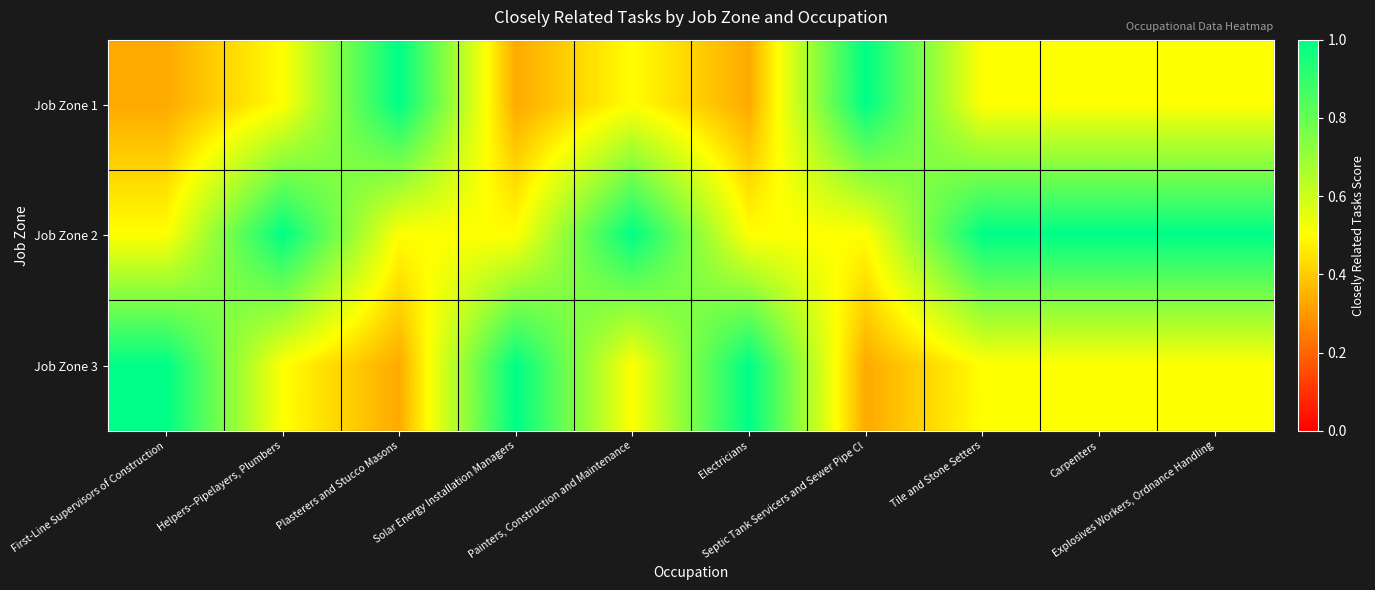

Reading left to right, list all the values displayed in this chart.

Job Zone 1: First-Line Supervisors of Construction=0.3	Helpers--Pipelayers, Plumbers=0.5	Plasterers and Stucco Masons=1.0	Solar Energy Installation Managers=0.3	Painters, Construction and Maintenance=0.5	Electricians=0.3	Septic Tank Servicers and Sewer Pipe Cl=1.0	Tile and Stone Setters=0.5	Carpenters=0.5	Explosives Workers, Ordnance Handling=0.5
Job Zone 2: First-Line Supervisors of Construction=0.5	Helpers--Pipelayers, Plumbers=1.0	Plasterers and Stucco Masons=0.5	Solar Energy Installation Managers=0.5	Painters, Construction and Maintenance=1.0	Electricians=0.5	Septic Tank Servicers and Sewer Pipe Cl=0.5	Tile and Stone Setters=1.0	Carpenters=1.0	Explosives Workers, Ordnance Handling=1.0
Job Zone 3: First-Line Supervisors of Construction=1.0	Helpers--Pipelayers, Plumbers=0.5	Plasterers and Stucco Masons=0.3	Solar Energy Installation Managers=1.0	Painters, Construction and Maintenance=0.5	Electricians=1.0	Septic Tank Servicers and Sewer Pipe Cl=0.3	Tile and Stone Setters=0.5	Carpenters=0.5	Explosives Workers, Ordnance Handling=0.5